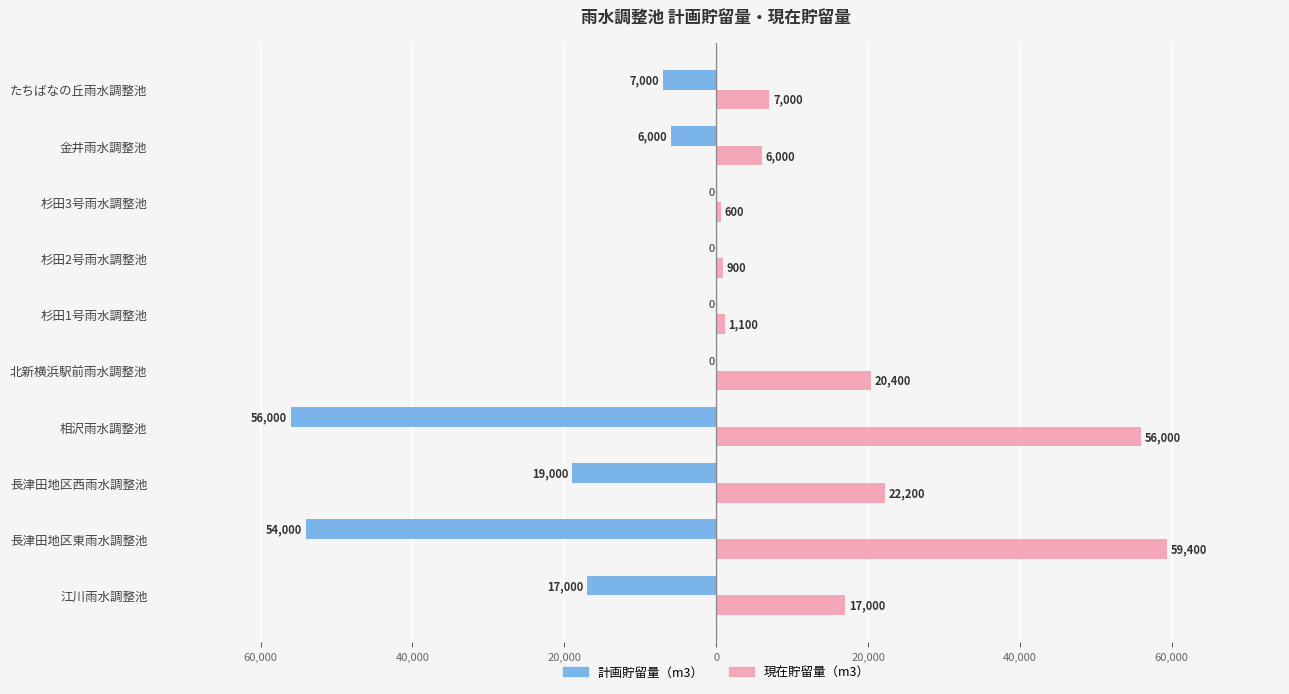

What is the value of the 現在貯留量（m3） bar at the 5th from the left?

20400